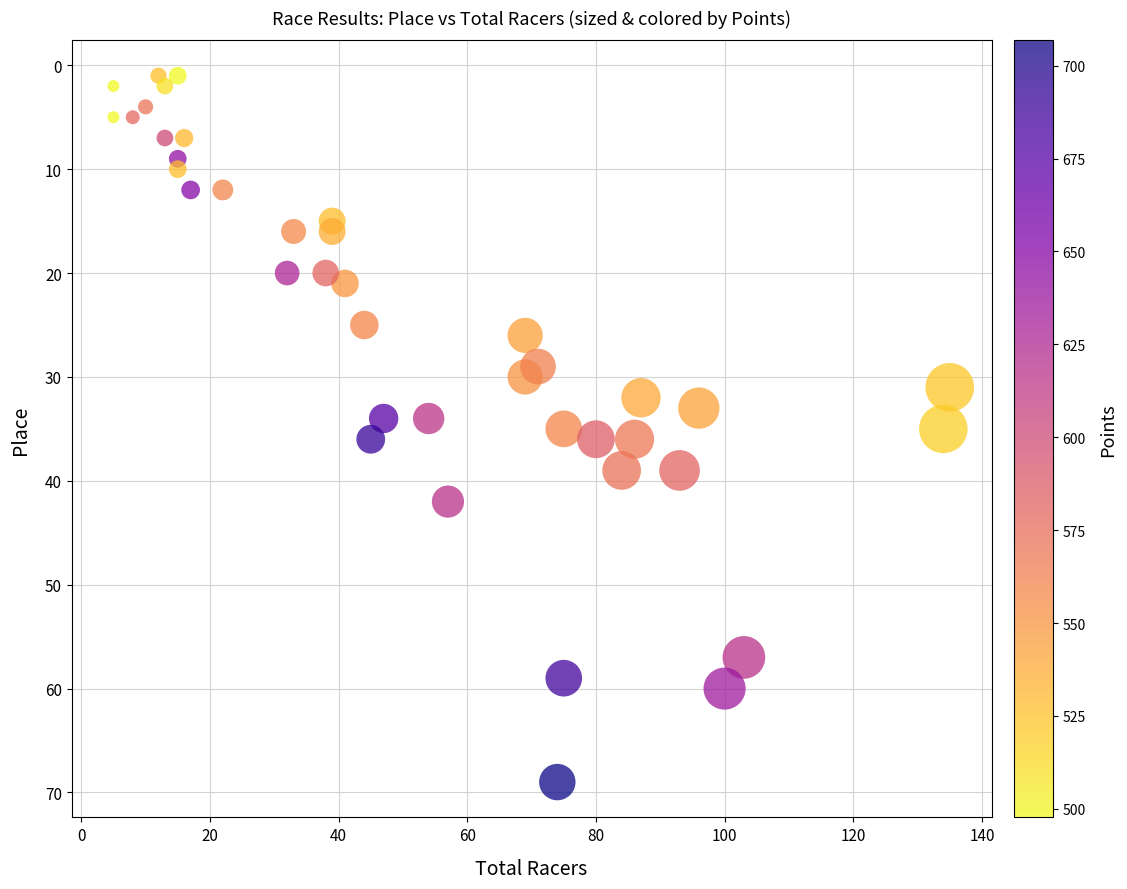

What is the range of Y values (max minus min)?

68